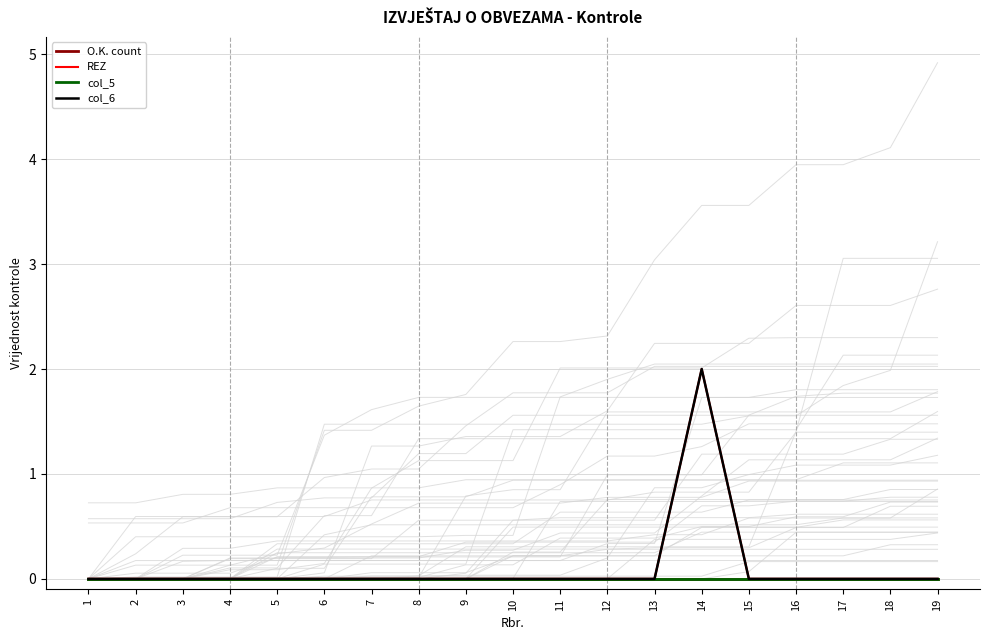

Does the chart display data point markers on the line(s)?

No